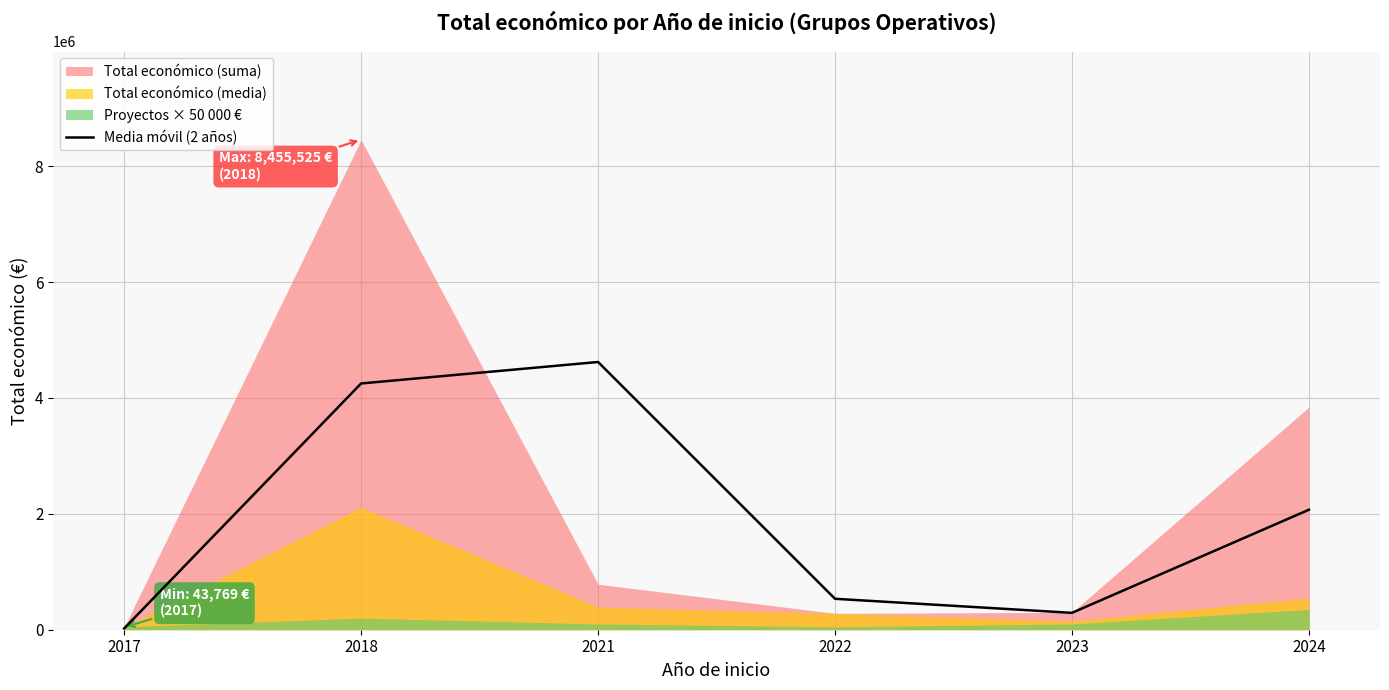

What is the maximum value for Media móvil (2 años)?

4620317.0